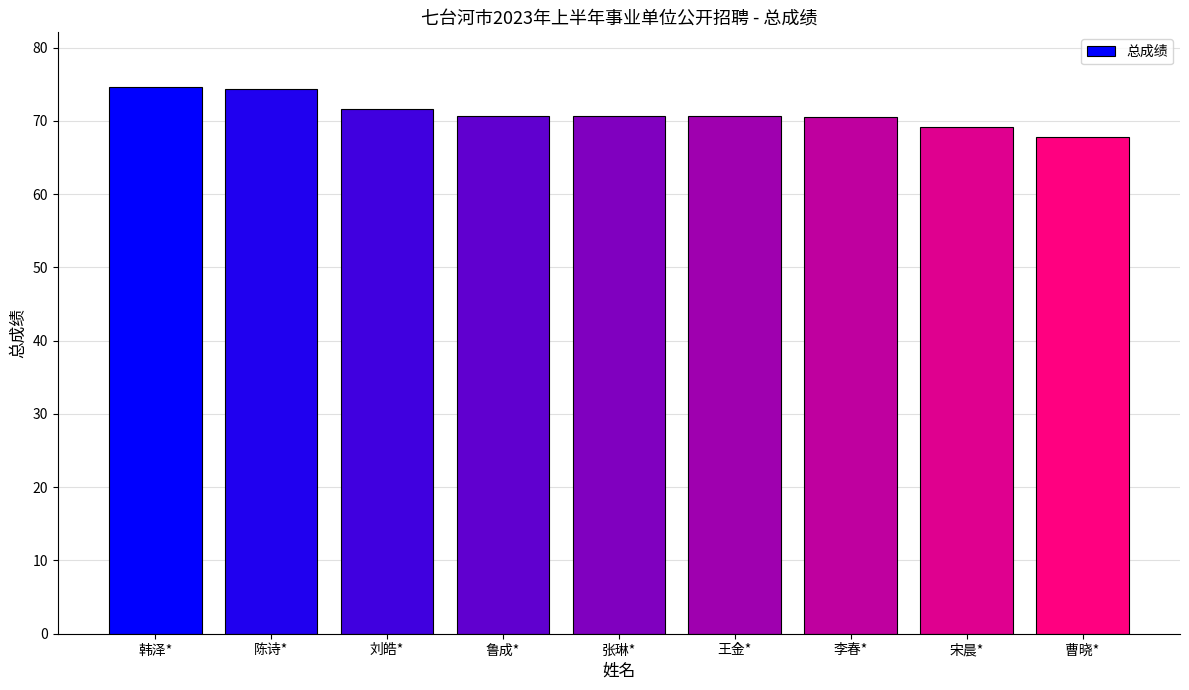

How many bars are there in total?

9